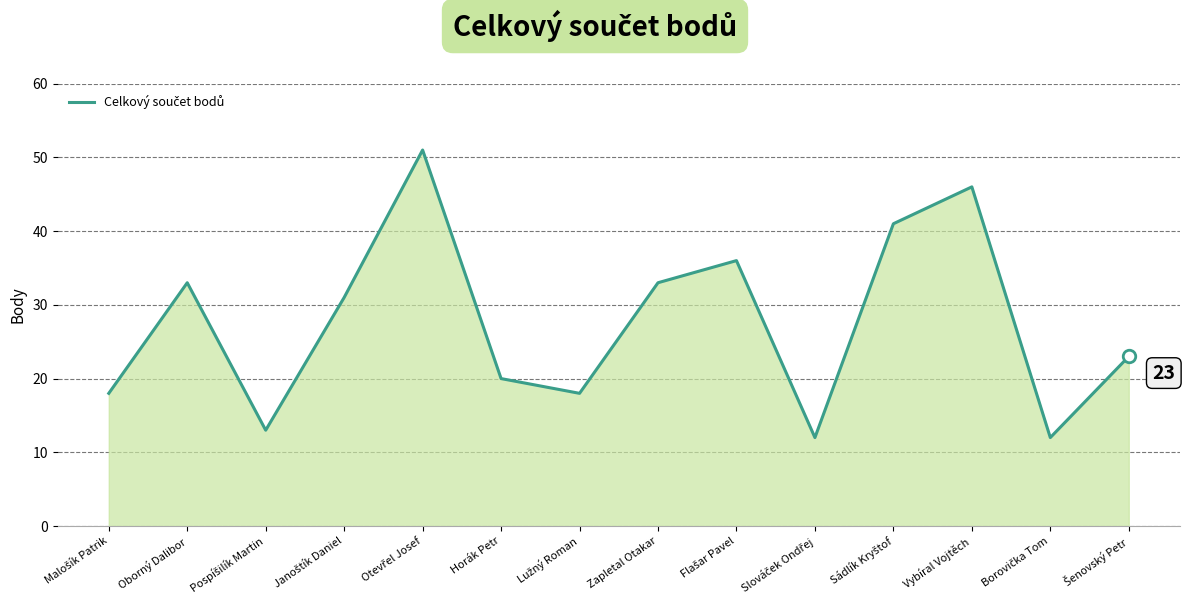

What is the change in value from Oborný Dalibor to Vybíral Vojtěch?

+13